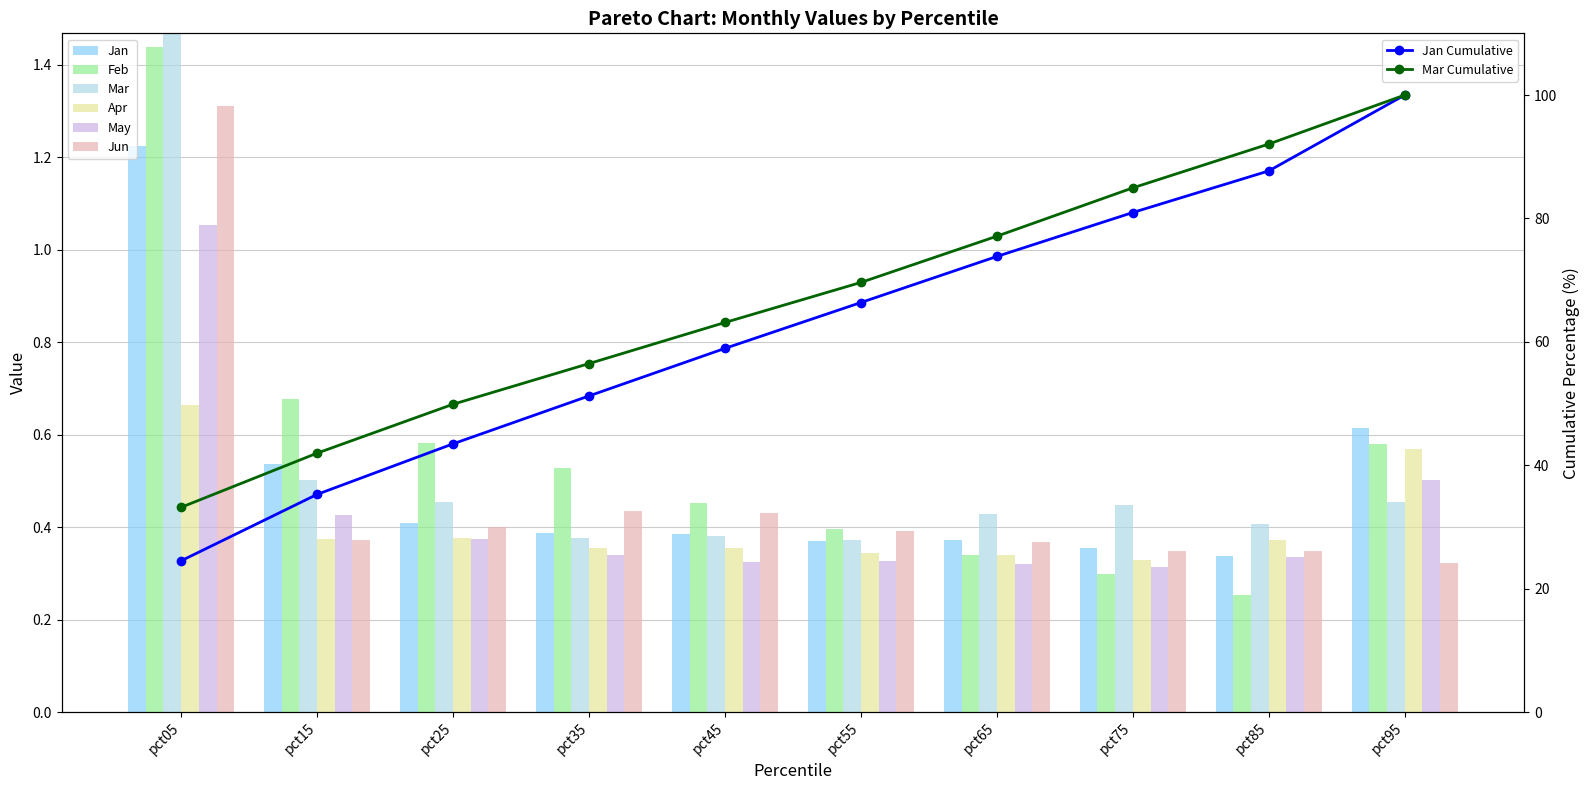

How many bars are there in total?

60